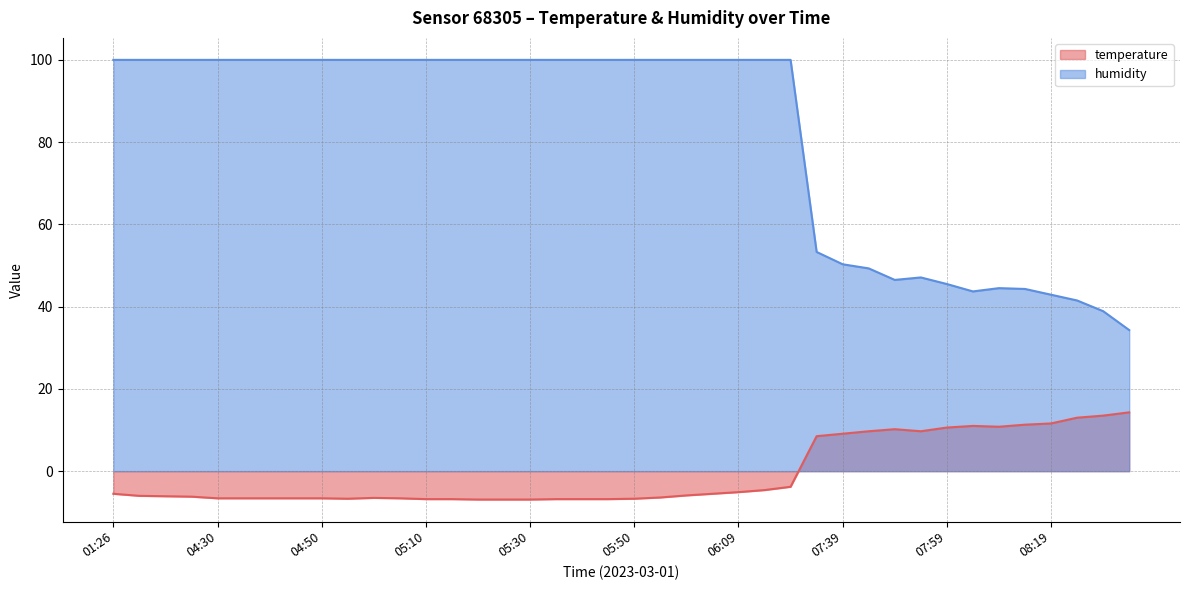

What is the approximate value of temperature at 05:10?

-6.8